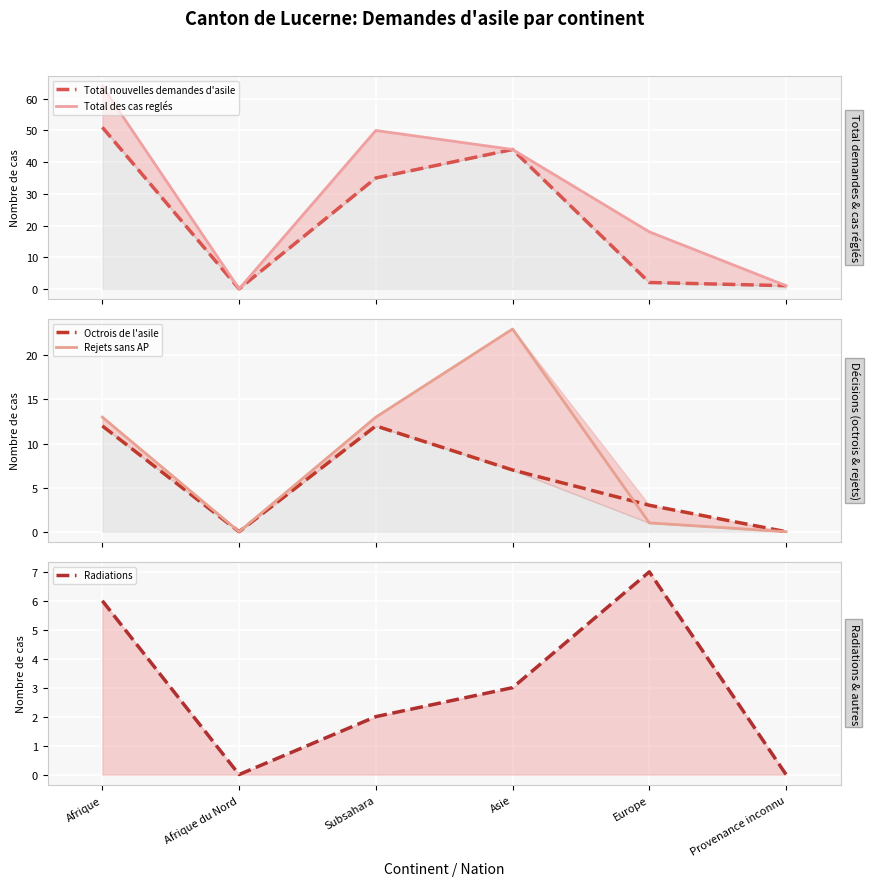

What is the average value of the Total des cas reglés series?

30